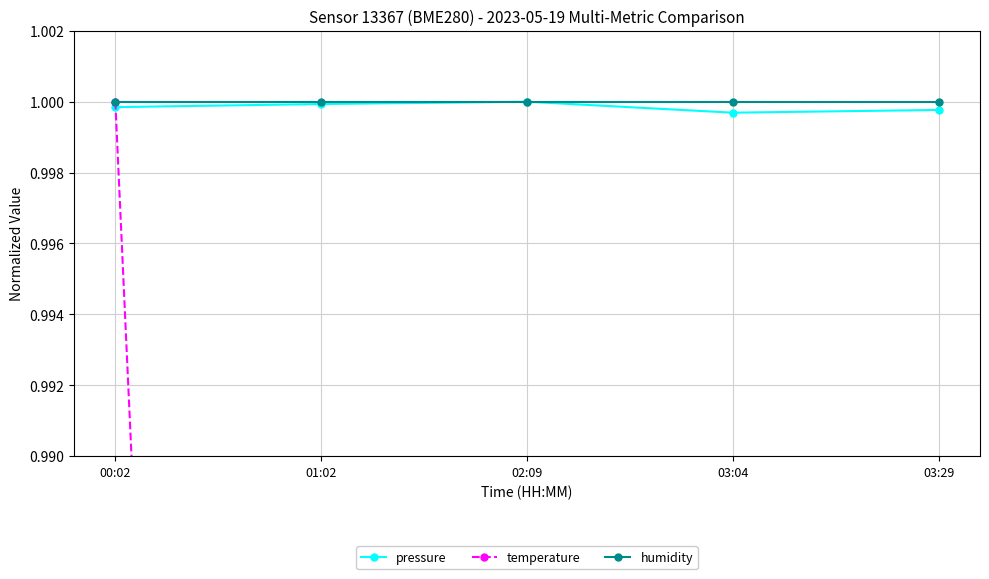

What is the value of the pressure point at the 4th from the left?

1.0